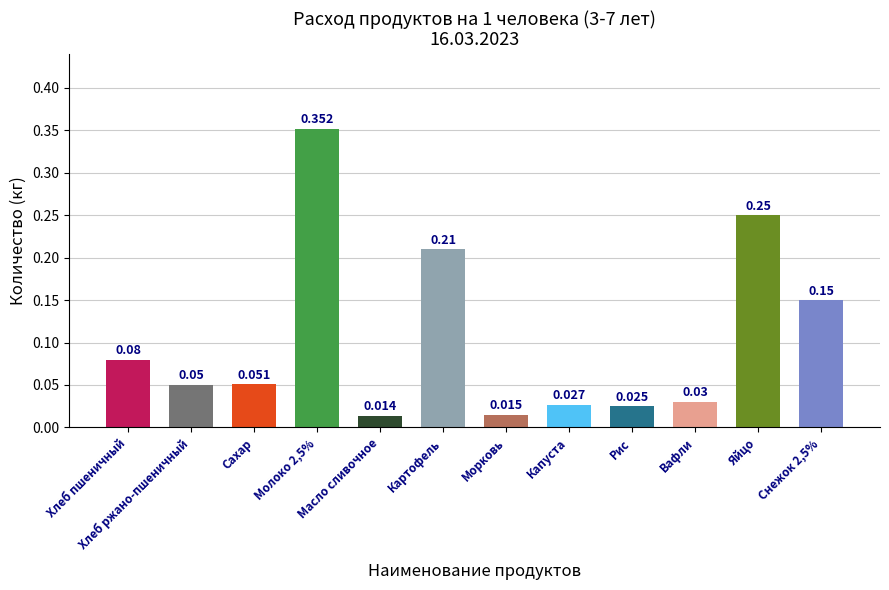

At which label is the value closest to 0?

Масло сливочное